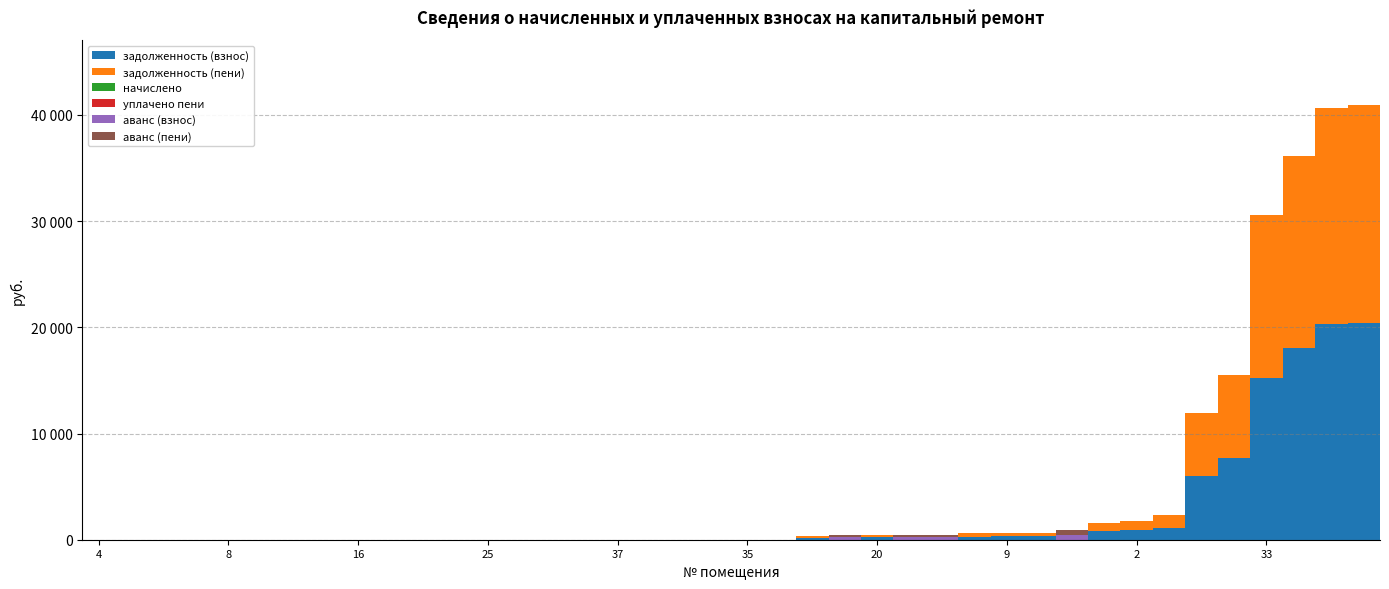

Are the bars grouped side by side (vs. stacked)?

No